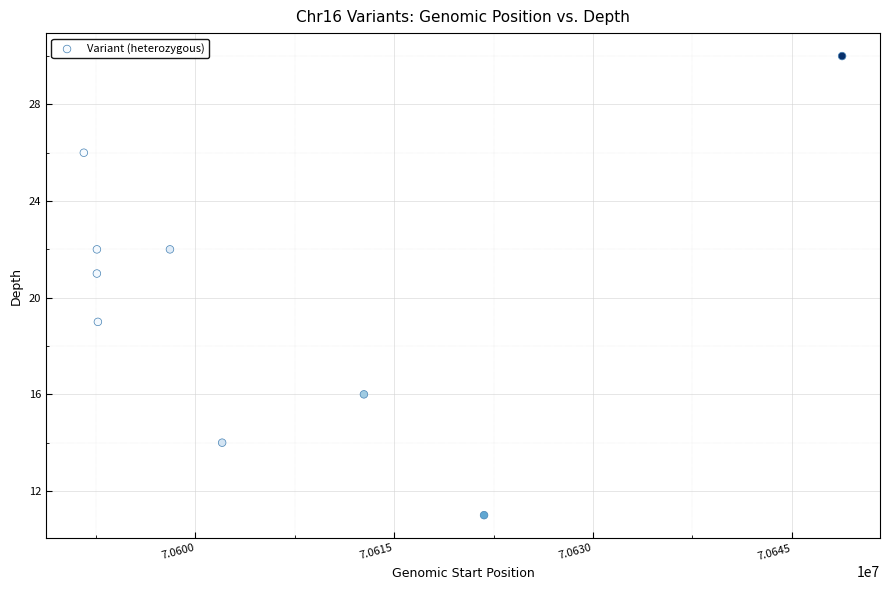

What is the average X value?

70605862